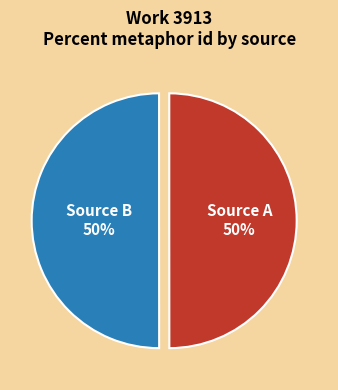

To the nearest percent, what is the average slice percentage?

50%